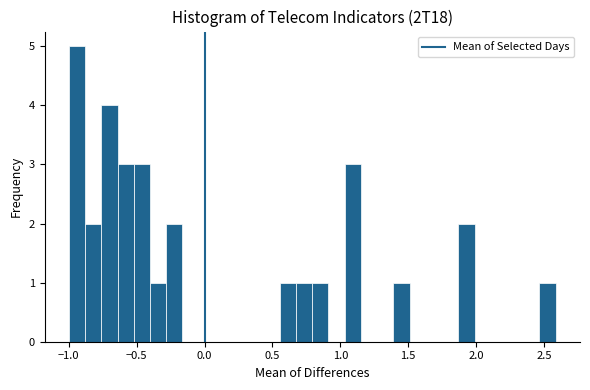

Read against the x-axis, roughly where is the centre of the tallest bar?

-0.95